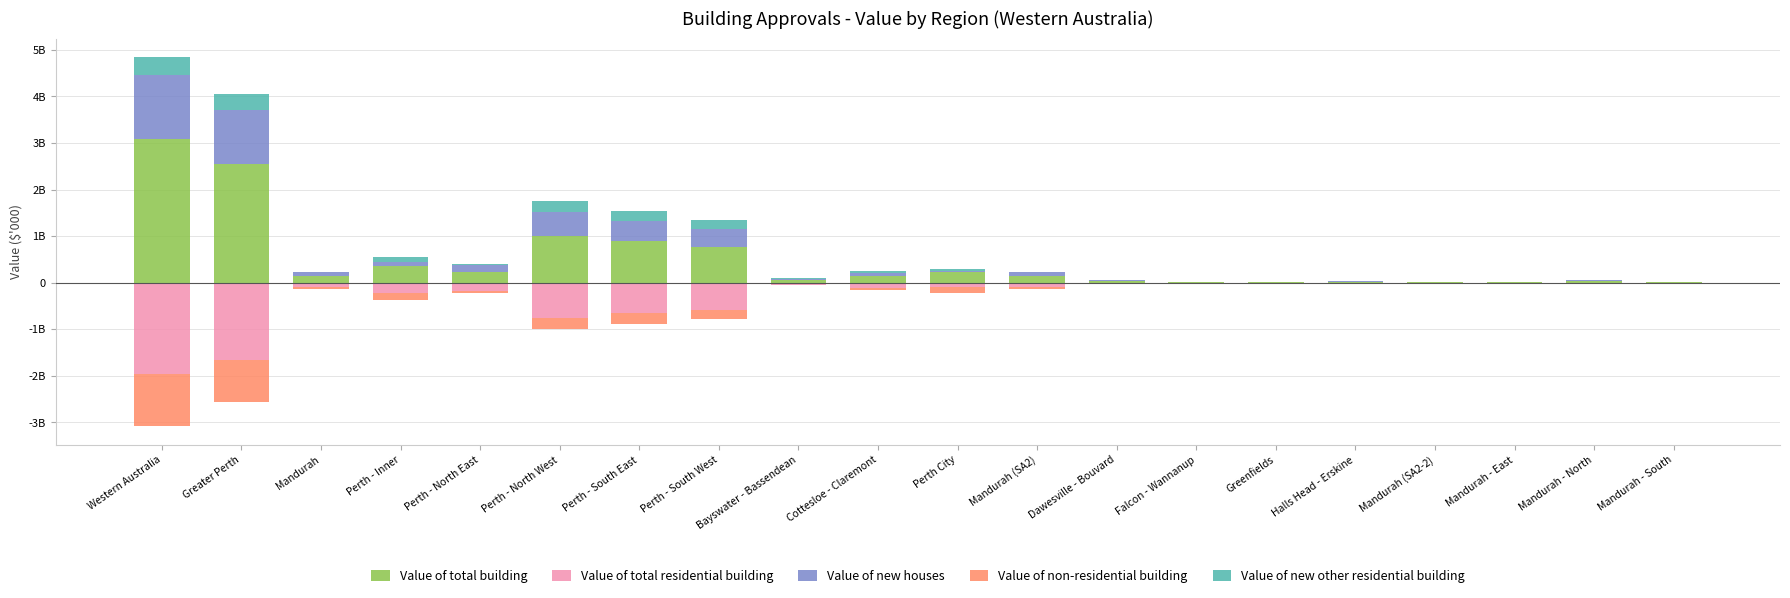

Reading left to right, transcribe all the data shown in this chart.

Value of total building: Western Australia=3086.3	Greater Perth=2550.4	Mandurah=138.1	Perth - Inner=369.2	Perth - North East=229.8	Perth - North West=1000.0	Perth - South East=888.9	Perth - South West=777.8	Bayswater - Bassendean=54.0	Cottesloe - Claremont=145.3	Perth City=223.9	Mandurah (SA2)=138.1	Dawesville - Bouvard=35.2	Falcon - Wannanup=12.1	Greenfields=17.5	Halls Head - Erskine=15.8	Mandurah (SA2-2)=6.4	Mandurah - East=9.3	Mandurah - North=28.1	Mandurah - South=6.9
Value of total residential building: Western Australia=-1957.9	Greater Perth=-1650.7	Mandurah=-96.6	Perth - Inner=-213.7	Perth - North East=-183.1	Perth - North West=-750.0	Perth - South East=-650.0	Perth - South West=-580.0	Bayswater - Bassendean=-43.7	Cottesloe - Claremont=-118.9	Perth City=-94.8	Mandurah (SA2)=-96.6	Dawesville - Bouvard=-14.5	Falcon - Wannanup=-12.1	Greenfields=-2.5	Halls Head - Erskine=-15.6	Mandurah (SA2-2)=-4.1	Mandurah - East=-7.5	Mandurah - North=-27.2	Mandurah - South=-6.7
Value of new houses: Western Australia=1380.5	Greater Perth=1150.0	Mandurah=91.5	Perth - Inner=83.6	Perth - North East=149.8	Perth - North West=520.0	Perth - South East=430.0	Perth - South West=370.0	Bayswater - Bassendean=34.7	Cottesloe - Claremont=61.5	Perth City=22.1	Mandurah (SA2)=91.5	Dawesville - Bouvard=14.2	Falcon - Wannanup=11.8	Greenfields=2.1	Halls Head - Erskine=14.9	Mandurah (SA2-2)=3.9	Mandurah - East=6.8	Mandurah - North=26.6	Mandurah - South=6.2
Value of non-residential building: Western Australia=-1128.4	Greater Perth=-899.6	Mandurah=-41.5	Perth - Inner=-155.5	Perth - North East=-46.7	Perth - North West=-250.0	Perth - South East=-238.9	Perth - South West=-197.8	Bayswater - Bassendean=-10.4	Cottesloe - Claremont=-26.4	Perth City=-129.0	Mandurah (SA2)=-41.5	Dawesville - Bouvard=-20.7	Falcon - Wannanup=0.0	Greenfields=-15.0	Halls Head - Erskine=-0.2	Mandurah (SA2-2)=-2.3	Mandurah - East=-1.8	Mandurah - North=-0.9	Mandurah - South=-0.2
Value of new other residential building: Western Australia=381.5	Greater Perth=363.7	Mandurah=0.0	Perth - Inner=97.9	Perth - North East=16.9	Perth - North West=230.0	Perth - South East=220.0	Perth - South West=210.0	Bayswater - Bassendean=4.5	Cottesloe - Claremont=42.7	Perth City=55.2	Mandurah (SA2)=0.0	Dawesville - Bouvard=0.0	Falcon - Wannanup=0.0	Greenfields=0.0	Halls Head - Erskine=0.0	Mandurah (SA2-2)=0.0	Mandurah - East=0.0	Mandurah - North=0.0	Mandurah - South=0.0